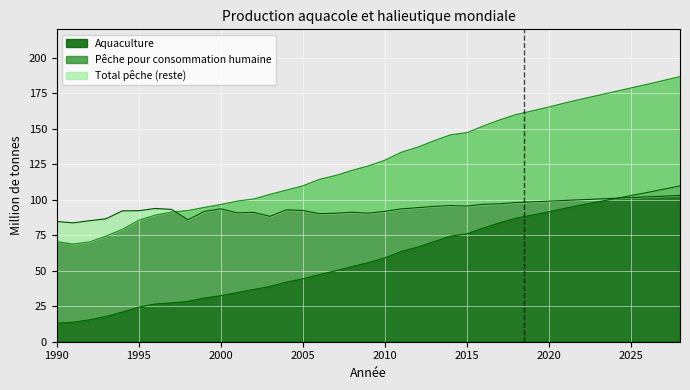

Which series changed the most between 2000 and 2010?

Pêche pour consommation humaine